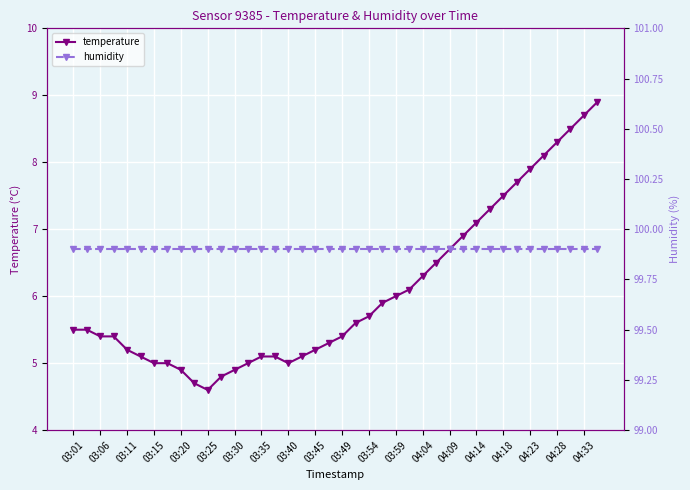

What is the maximum value for temperature?

8.9